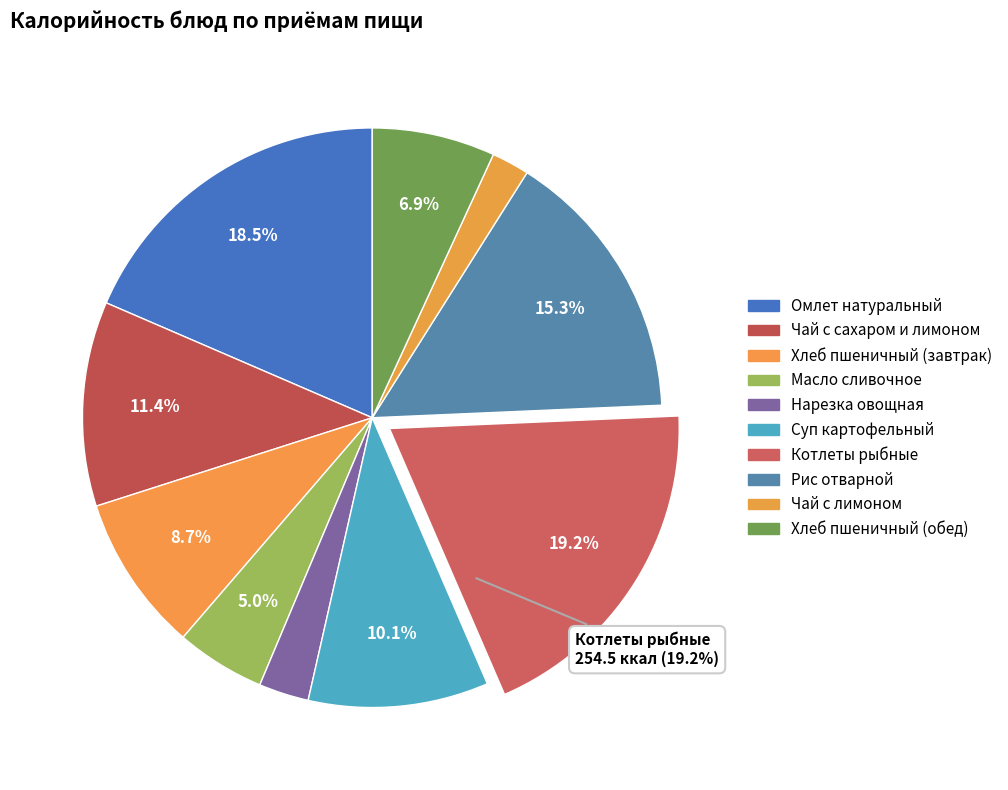

Rank the categories by value from lowest to highest.

Чай с лимоном, Нарезка овощная, Масло сливочное, Хлеб пшеничный (обед), Хлеб пшеничный (завтрак), Суп картофельный, Чай с сахаром и лимоном, Рис отварной, Омлет натуральный, Котлеты рыбные